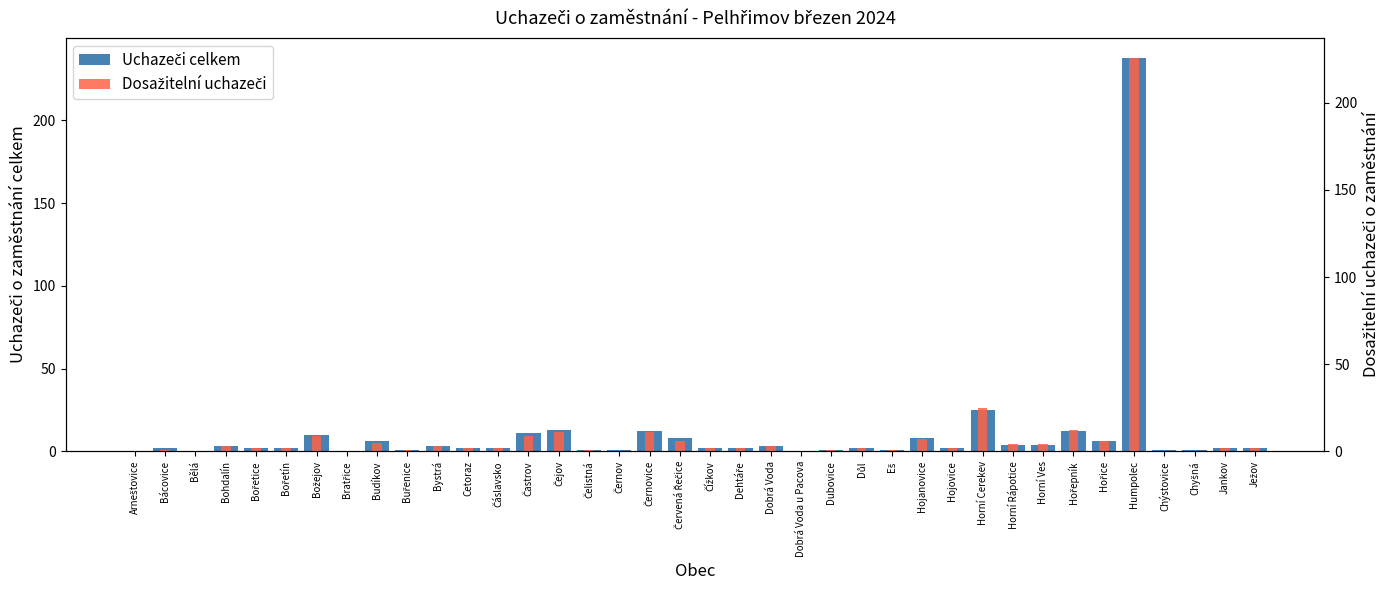

Rank the series by their average value, from lowest to highest.

Dosažitelní uchazeči, Uchazeči celkem